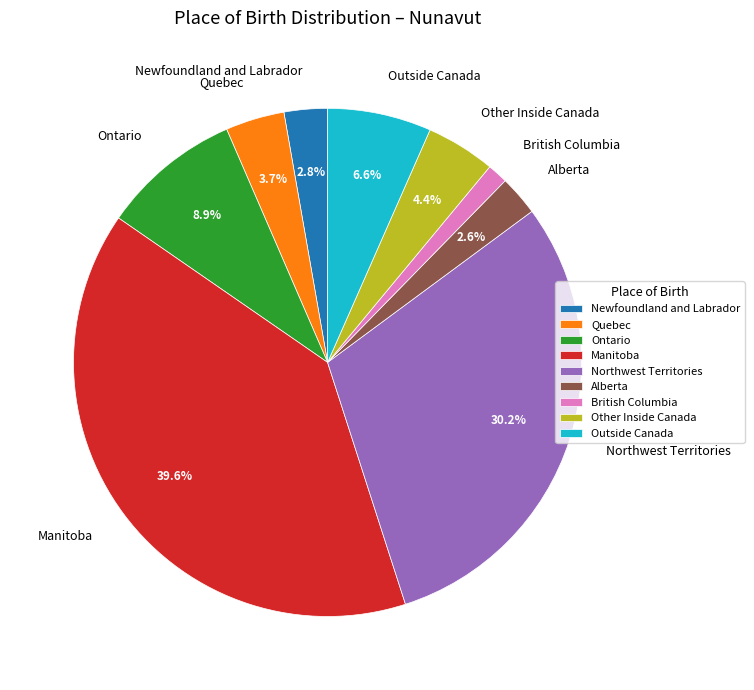

Which slice is the smallest?

British Columbia